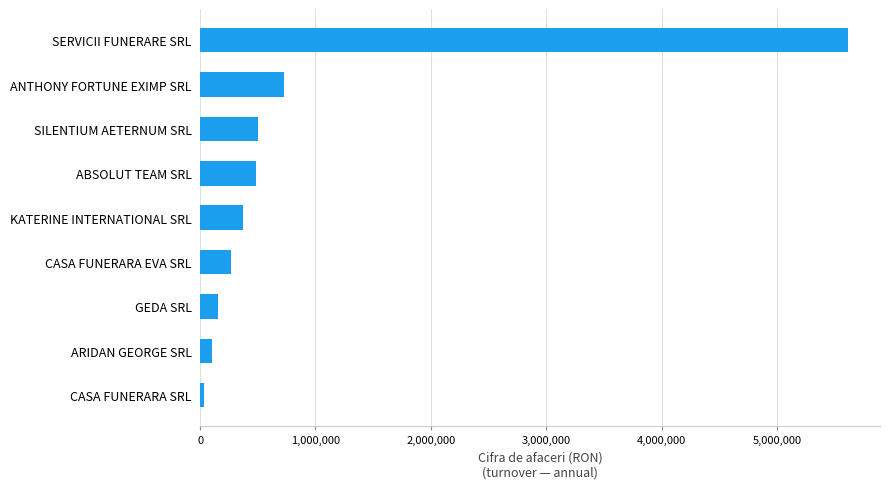

The chart shows a value of 725992 at ANTHONY FORTUNE EXIMP SRL. True or false?

True